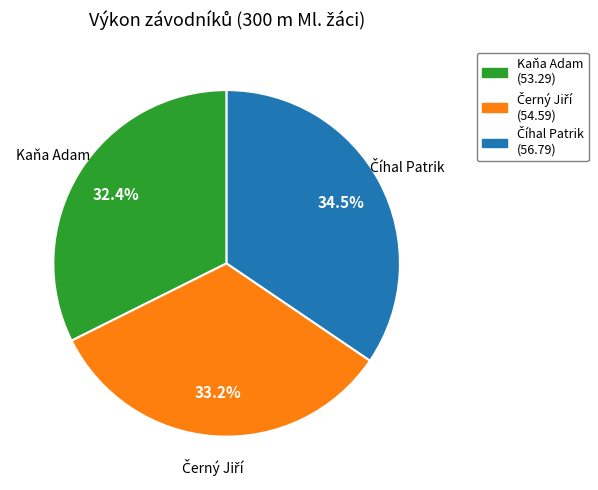

Is it true that Kaňa Adam is 32% of the pie?

True